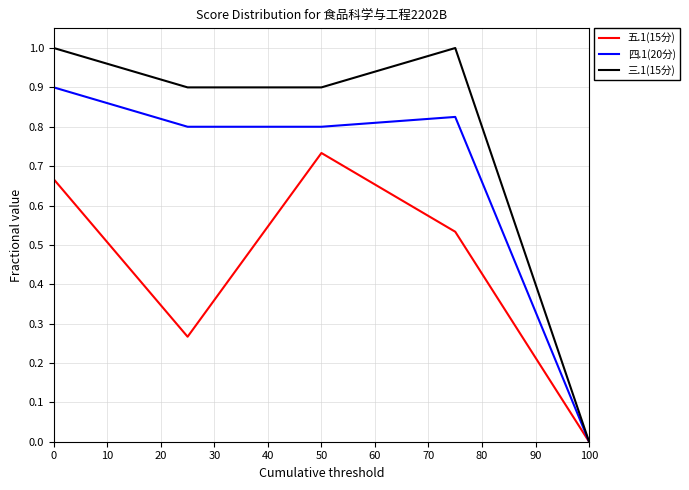

What is the maximum value shown in the chart?

1.0